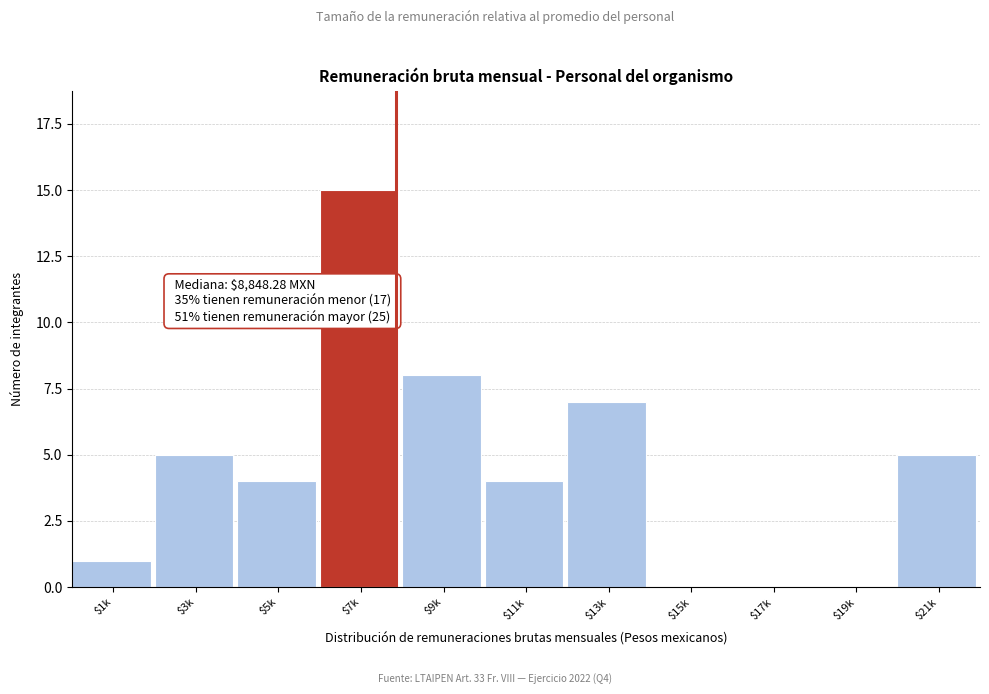

Read the value at $9k.

8